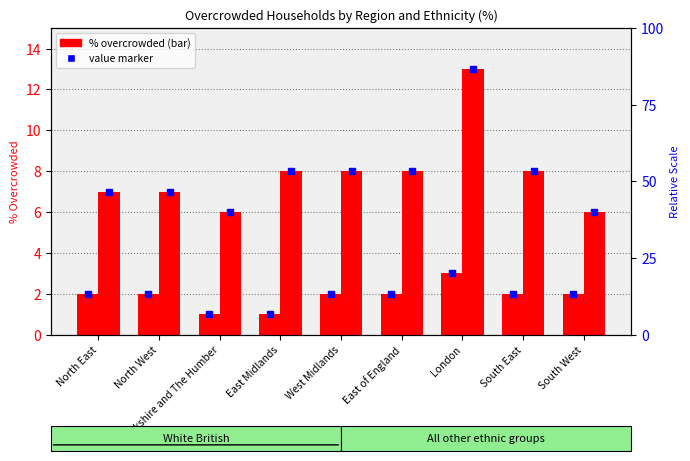

Which series has the largest range (max minus min)?

All other ethnic groups %